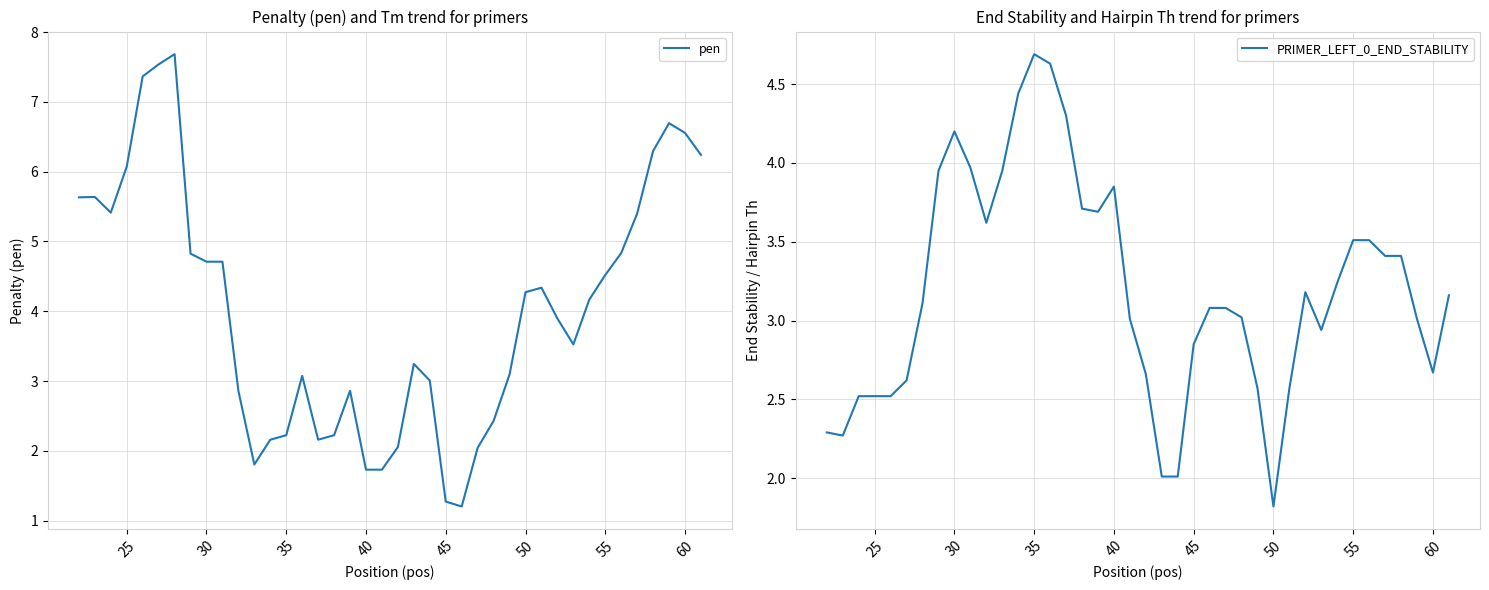

Which series changed the most between 13 and 25?

PRIMER_LEFT_0_END_STABILITY